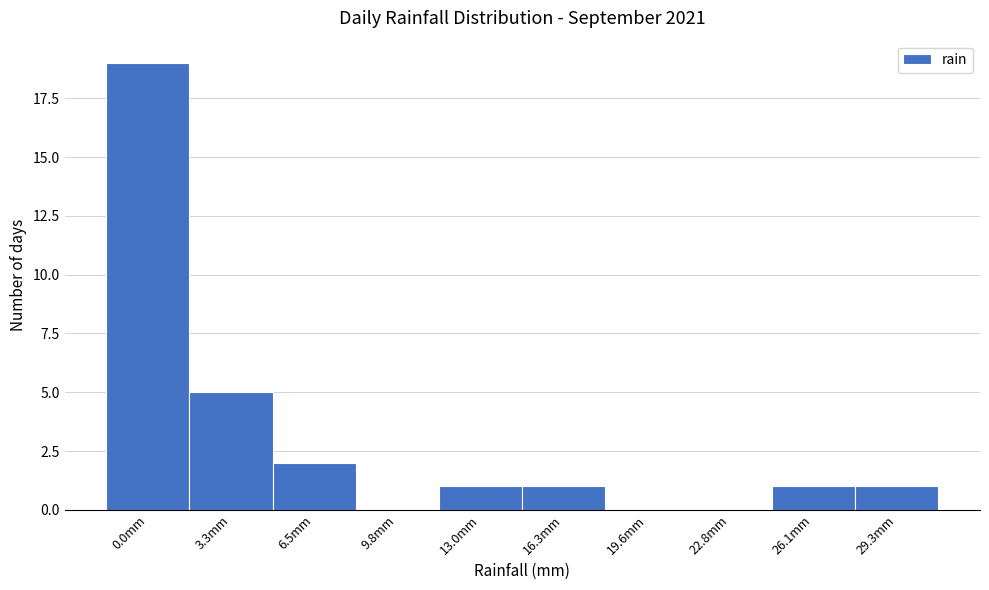

Reading left to right, transcribe all the data shown in this chart.

0.0mm=19	3.3mm=5	6.5mm=2	9.8mm=0	13.0mm=1	16.3mm=1	19.6mm=0	22.8mm=0	26.1mm=1	29.3mm=1